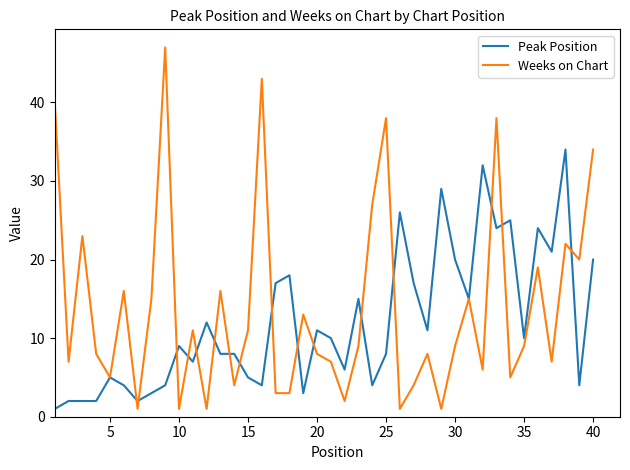

In Weeks on Chart, how many points are higher than both neighbors (excluding endpoints)?

13